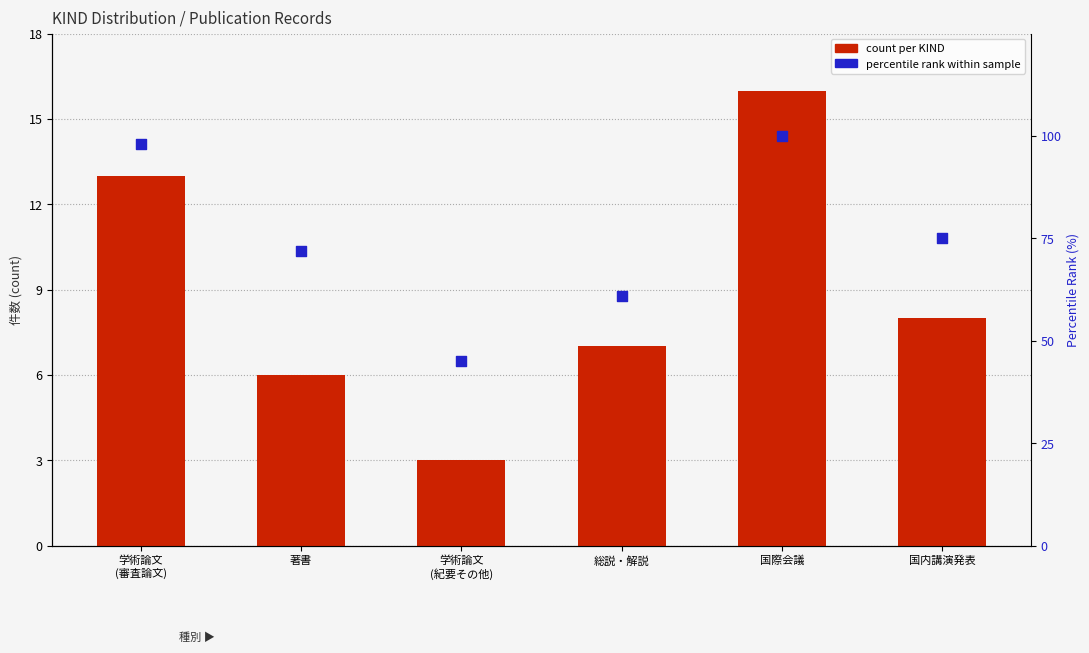

Which series contains the highest Y value?

percentile rank